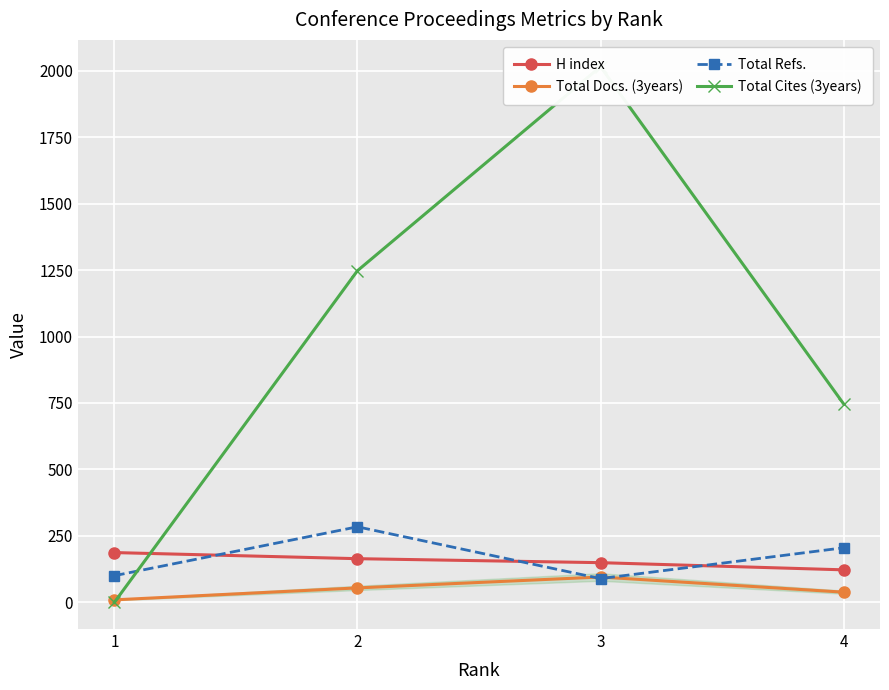

What is the difference between the maximum and minimum values in the H index series?

65